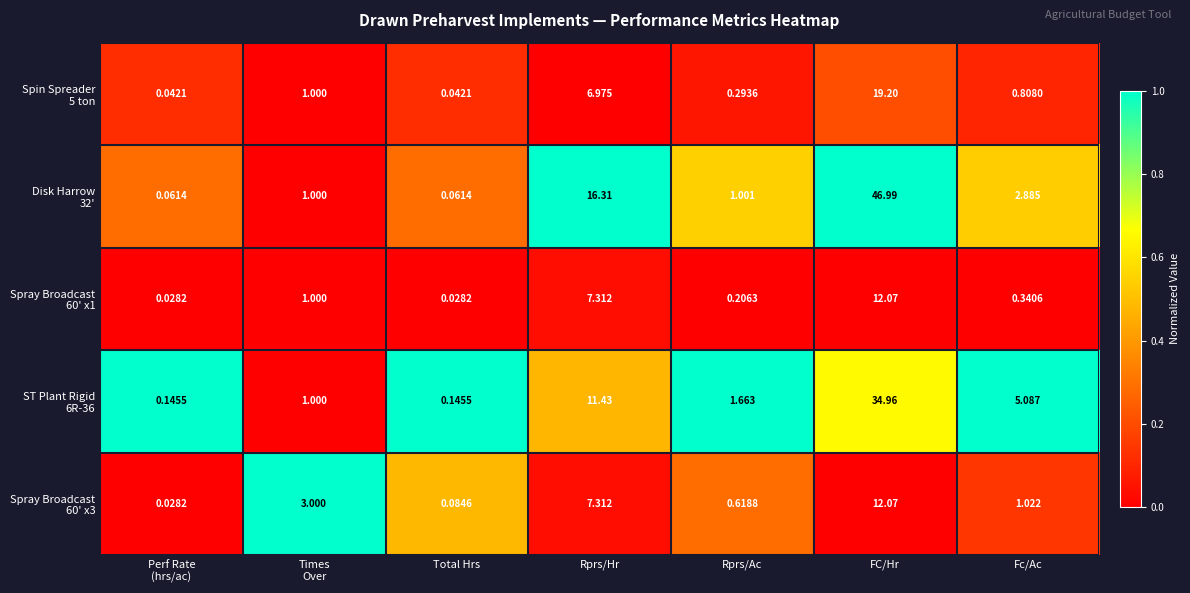

At which category is the sum across all series the highest?

FC/Hr